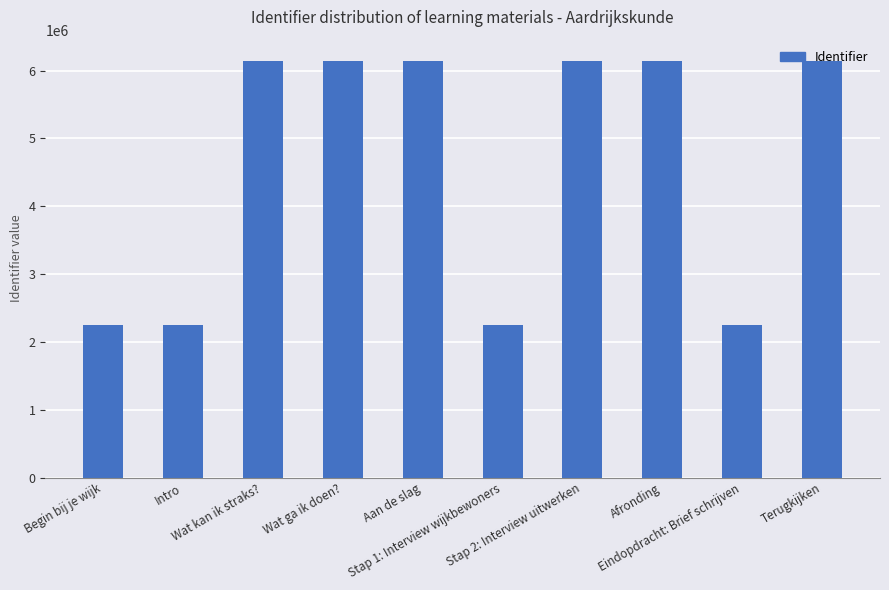

What is the value of the 8th bar from the left?

6147419